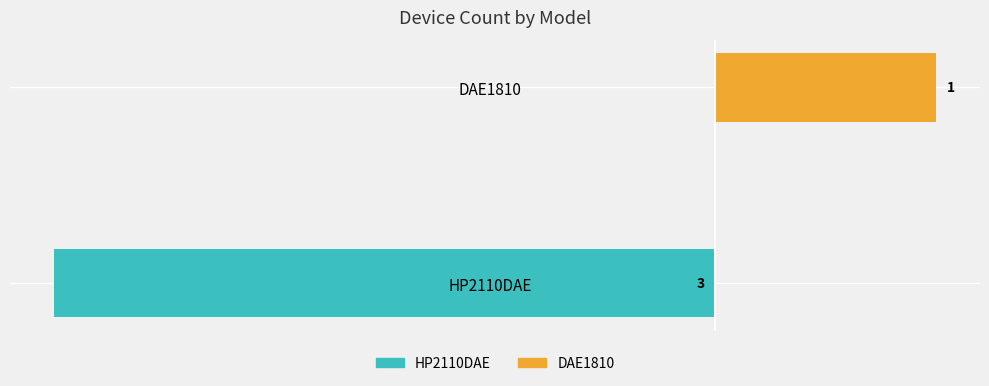

The value of HP2110DAE at HP2110DAE is -1. True or false?

False